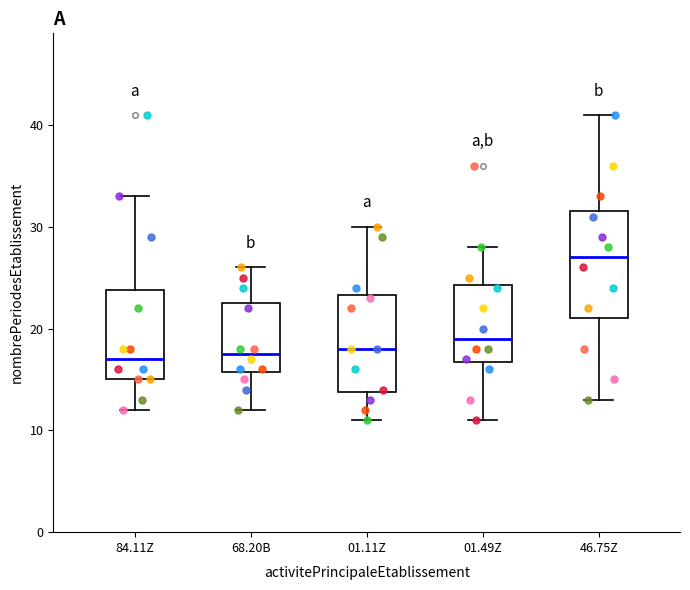

Reading left to right, transcribe this box plot: for each box, give where its median line is, the range the box spans, and where its two whiskers end, as read against the y-axis. The values are not printed on the chart, so give them approximately, as read against the axis.

84.11Z: median 17, box 15 to 24, whiskers 12 to 33
68.20B: median 18, box 16 to 23, whiskers 12 to 26
01.11Z: median 18, box 14 to 23, whiskers 11 to 30
01.49Z: median 19, box 17 to 24, whiskers 11 to 28
46.75Z: median 27, box 21 to 32, whiskers 13 to 41